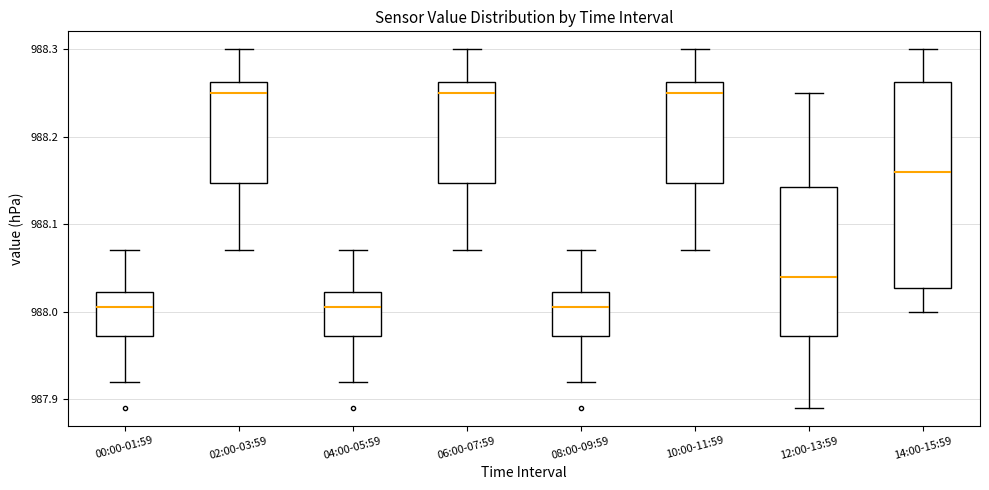

Reading left to right, read every box against the y-axis: the position of its median line, the range the box covers, and the ends of its whiskers. The values are not printed on the chart, so give them approximately, as read against the axis.

00:00-01:59: median 988.01, box 987.97 to 988.02, whiskers 987.92 to 988.07
02:00-03:59: median 988.25, box 988.15 to 988.26, whiskers 988.07 to 988.30
04:00-05:59: median 988.01, box 987.97 to 988.02, whiskers 987.92 to 988.07
06:00-07:59: median 988.25, box 988.15 to 988.26, whiskers 988.07 to 988.30
08:00-09:59: median 988.01, box 987.97 to 988.02, whiskers 987.92 to 988.07
10:00-11:59: median 988.25, box 988.15 to 988.26, whiskers 988.07 to 988.30
12:00-13:59: median 988.04, box 987.97 to 988.14, whiskers 987.89 to 988.25
14:00-15:59: median 988.16, box 988.03 to 988.26, whiskers 988.00 to 988.30